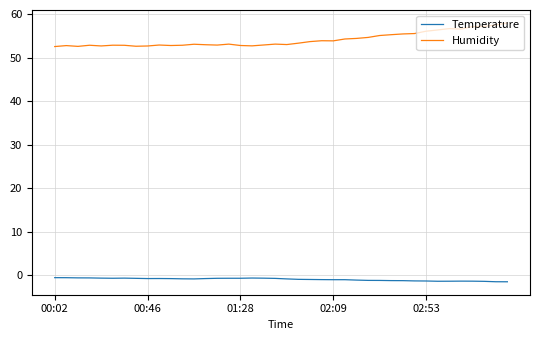

How many distinct data groups are displayed?

2